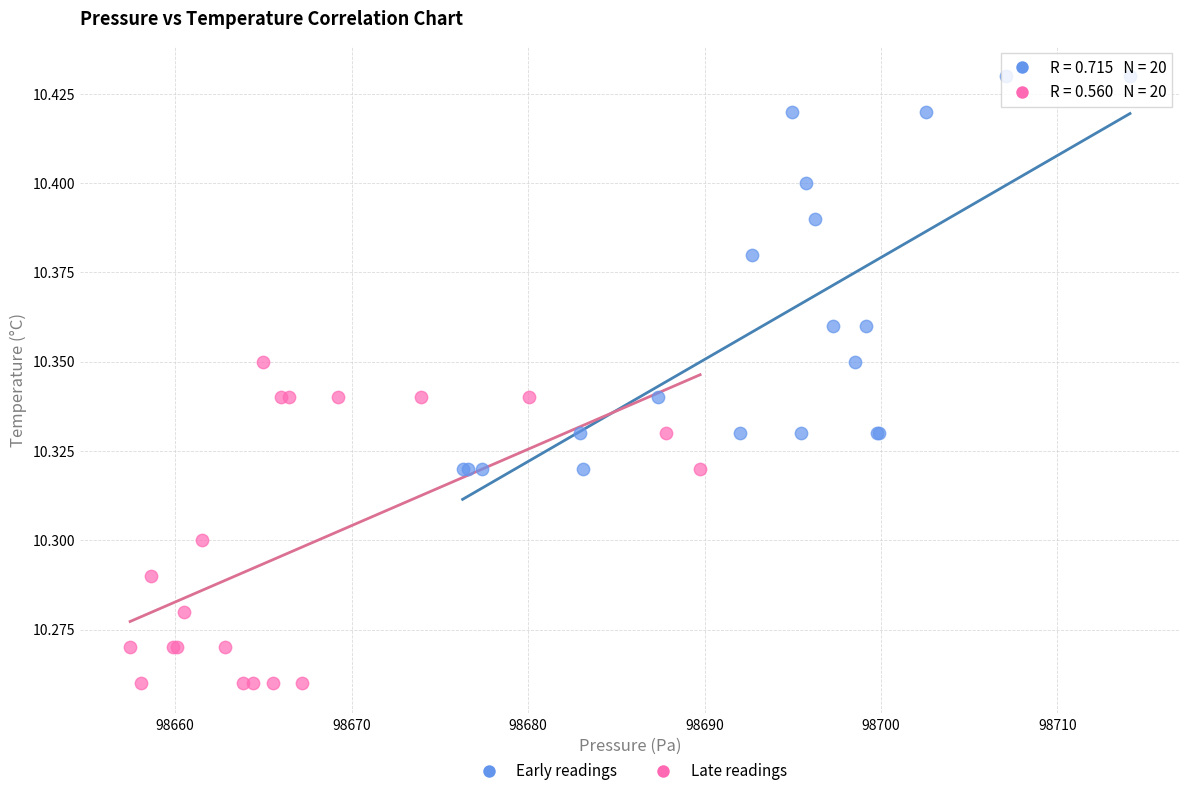

Which series contains the highest Y value?

Early readings